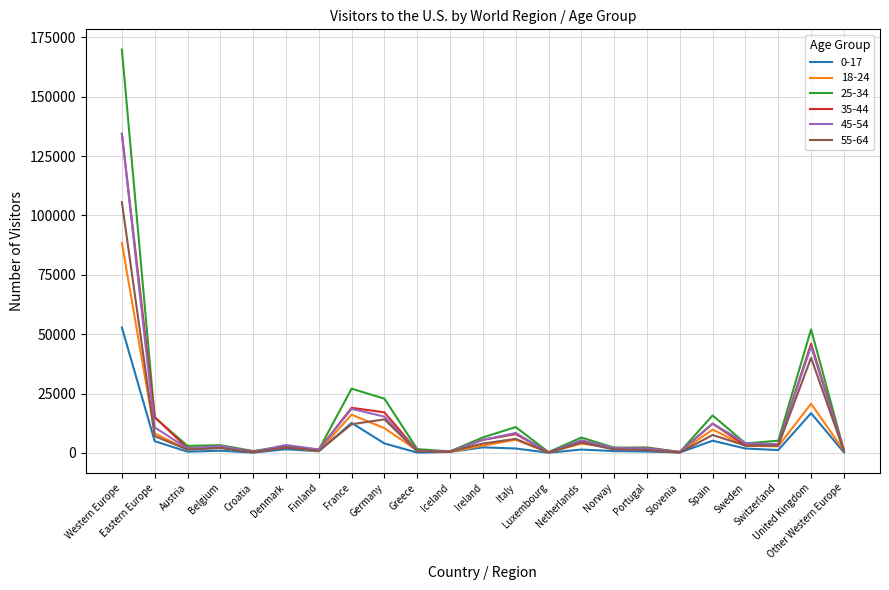

What is the maximum value shown in the chart?

169909